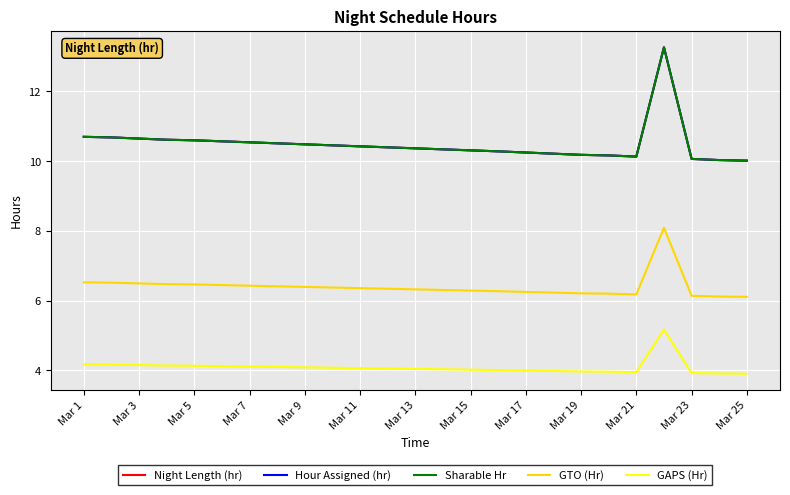

Where is Hour Assigned (hr) nearest to the value 11?

Mar 1